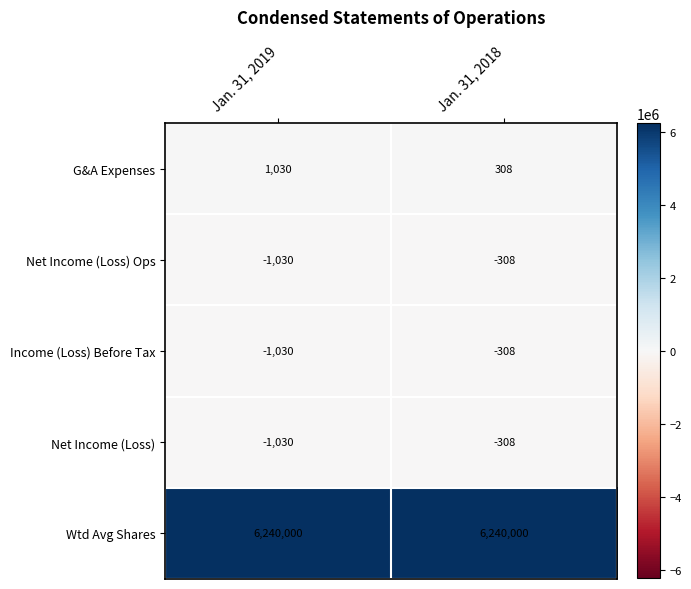

How many data points does each series have?

2